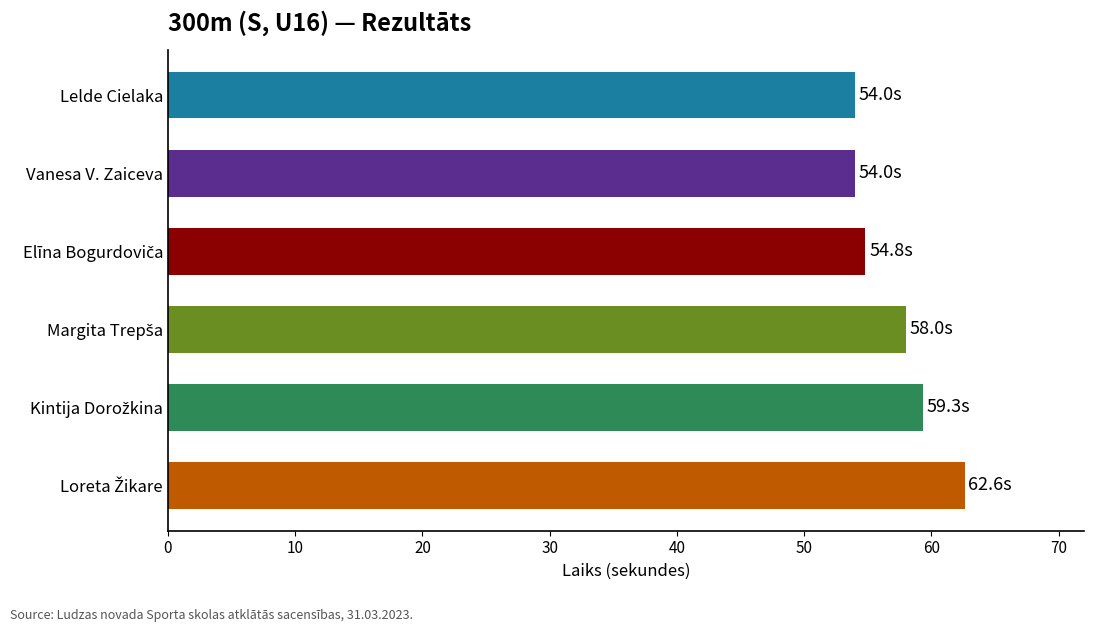

Reading top to bottom, list all the values displayed in this chart.

54.0	54.0	54.8	58.0	59.3	62.6